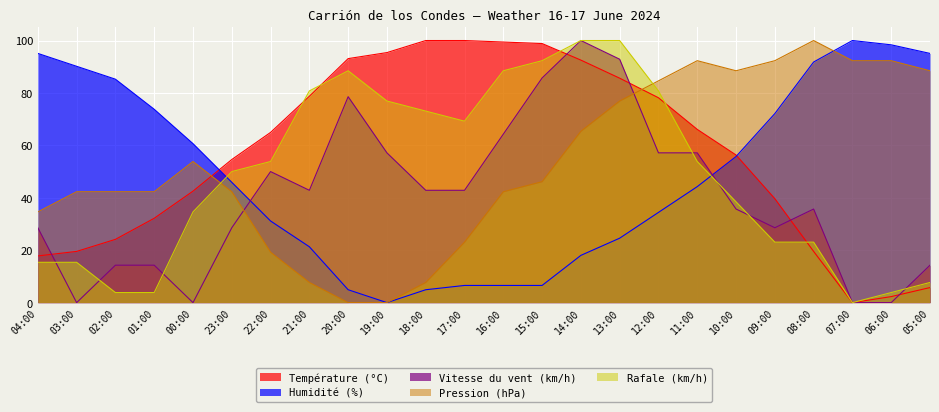

The value of Humidité (%) at 20:00 is 8.2. True or false?

False